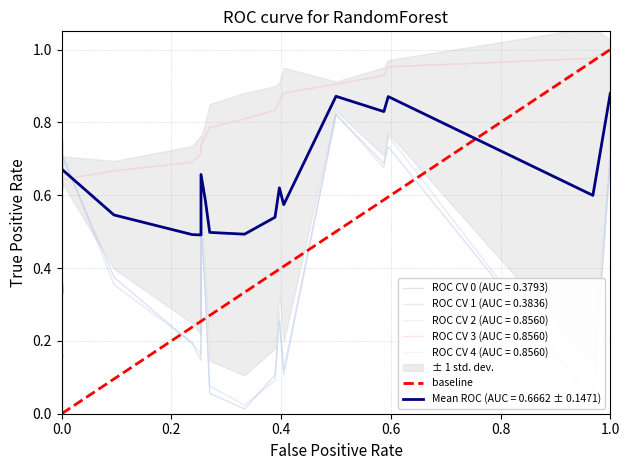

The chart shows a value of 0 at 0.2. True or false?

False